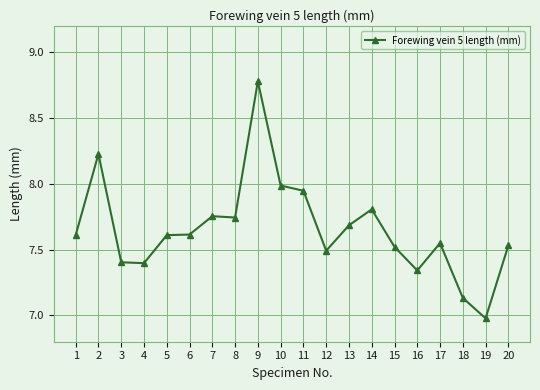

True or false: there are more than 0 points higher than both neighbors.

True